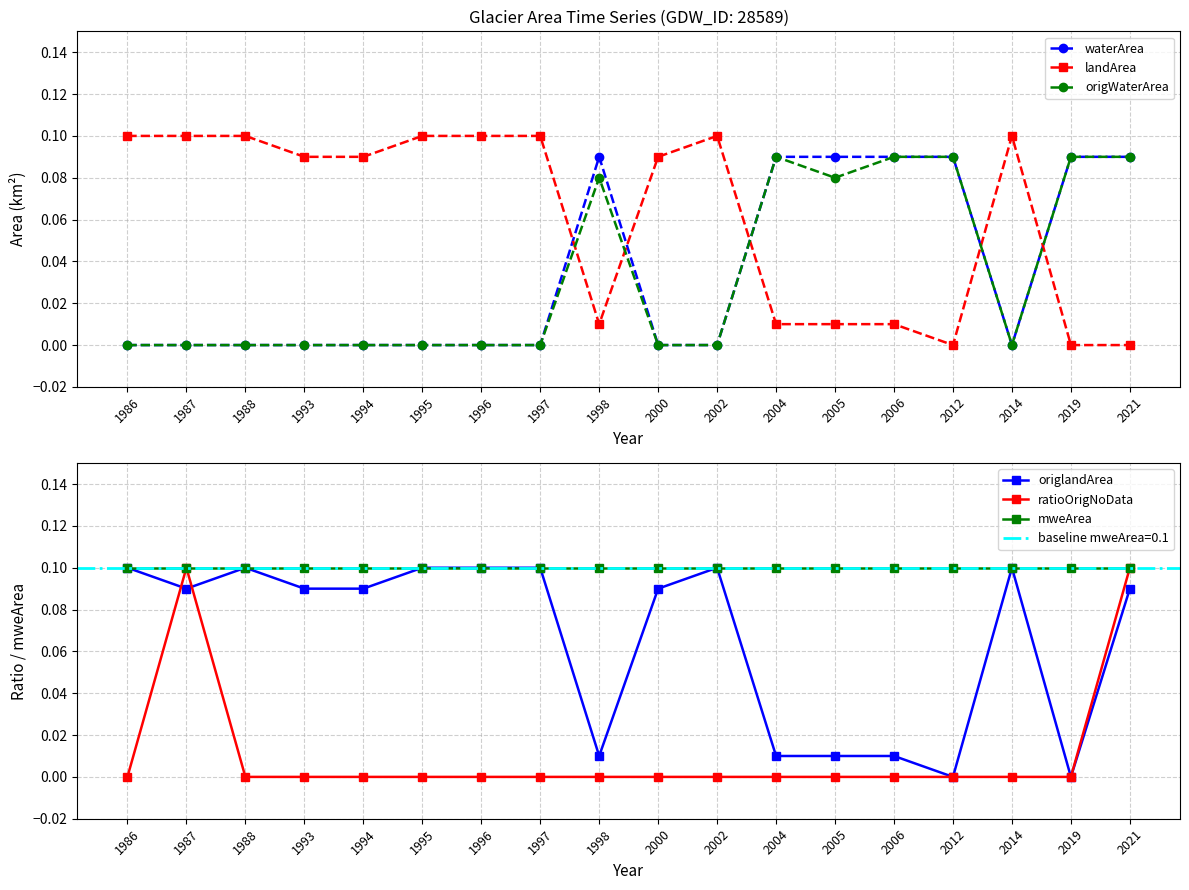

Reading left to right, what are all the values shown in this chart?

waterArea: 1986=0.0	1987=0.0	1988=0.0	1993=0.0	1994=0.0	1995=0.0	1996=0.0	1997=0.0	1998=0.1	2000=0.0	2002=0.0	2004=0.1	2005=0.1	2006=0.1	2012=0.1	2014=0.0	2019=0.1	2021=0.1
landArea: 1986=0.1	1987=0.1	1988=0.1	1993=0.1	1994=0.1	1995=0.1	1996=0.1	1997=0.1	1998=0.0	2000=0.1	2002=0.1	2004=0.0	2005=0.0	2006=0.0	2012=0.0	2014=0.1	2019=0.0	2021=0.0
origWaterArea: 1986=0.0	1987=0.0	1988=0.0	1993=0.0	1994=0.0	1995=0.0	1996=0.0	1997=0.0	1998=0.1	2000=0.0	2002=0.0	2004=0.1	2005=0.1	2006=0.1	2012=0.1	2014=0.0	2019=0.1	2021=0.1
origlandArea: 1986=0.1	1987=0.1	1988=0.1	1993=0.1	1994=0.1	1995=0.1	1996=0.1	1997=0.1	1998=0.0	2000=0.1	2002=0.1	2004=0.0	2005=0.0	2006=0.0	2012=0.0	2014=0.1	2019=0.0	2021=0.1
ratioOrigNoData: 1986=0.0	1987=0.1	1988=0.0	1993=0.0	1994=0.0	1995=0.0	1996=0.0	1997=0.0	1998=0.0	2000=0.0	2002=0.0	2004=0.0	2005=0.0	2006=0.0	2012=0.0	2014=0.0	2019=0.0	2021=0.1
mweArea: 1986=0.1	1987=0.1	1988=0.1	1993=0.1	1994=0.1	1995=0.1	1996=0.1	1997=0.1	1998=0.1	2000=0.1	2002=0.1	2004=0.1	2005=0.1	2006=0.1	2012=0.1	2014=0.1	2019=0.1	2021=0.1